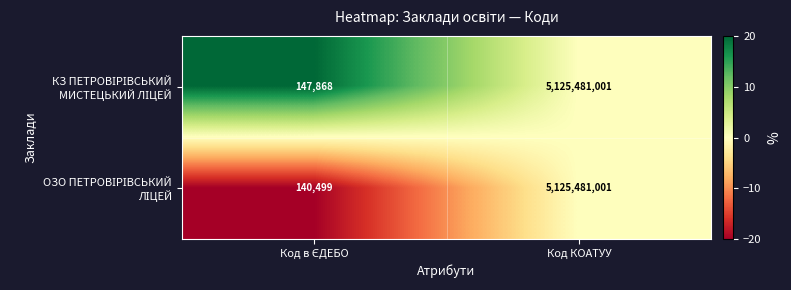

At which category does the chart reach its peak across all series?

Код КОАТУУ